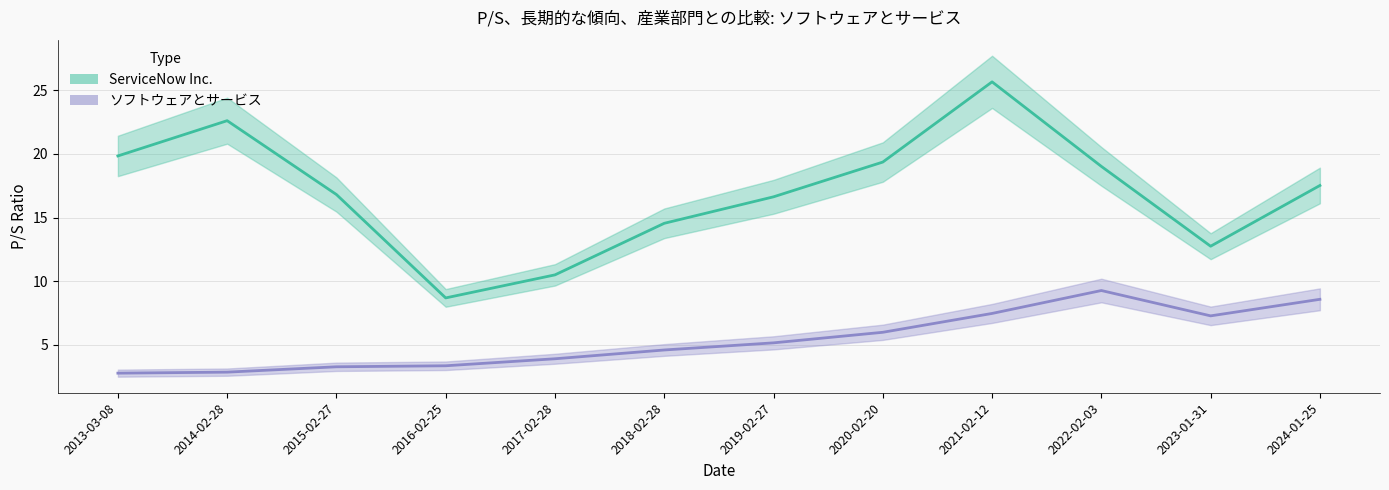

Is this an area chart (filled region under the line)?

No